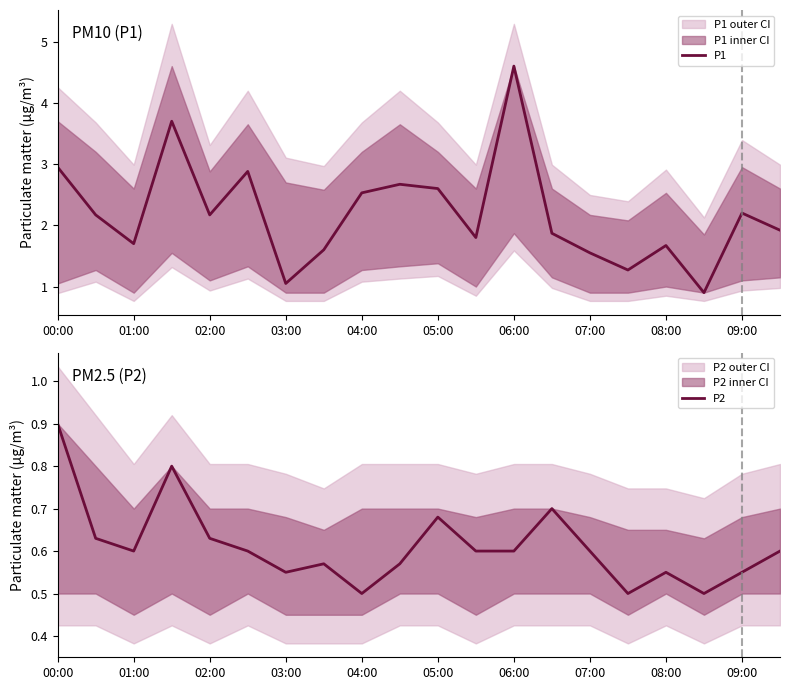

True or false: P1 has a value of 2.6 at 07:00.

False